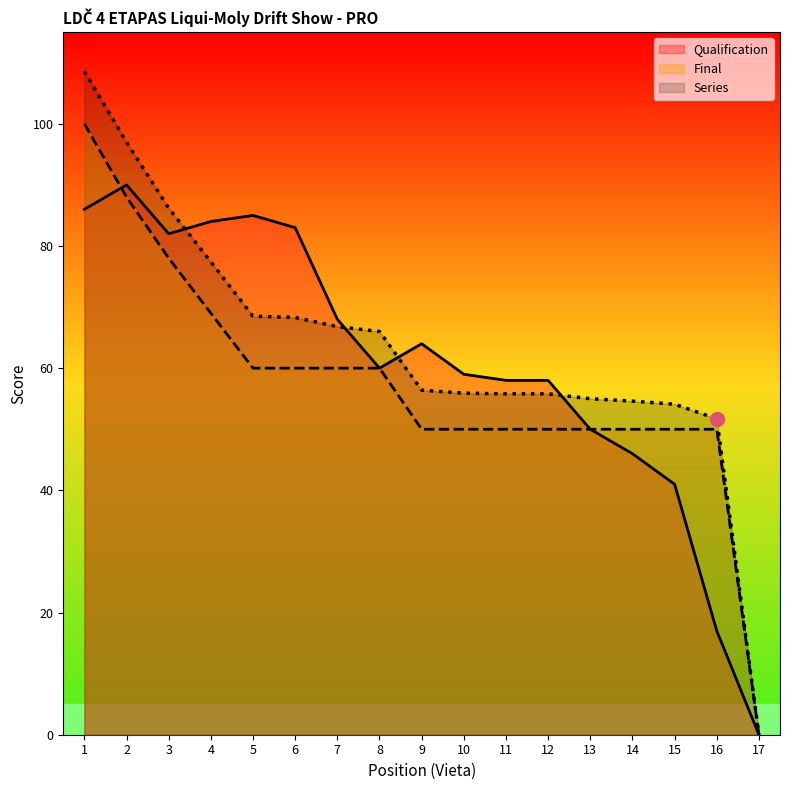

True or false: Final has a value of 60.0 at 7.

True